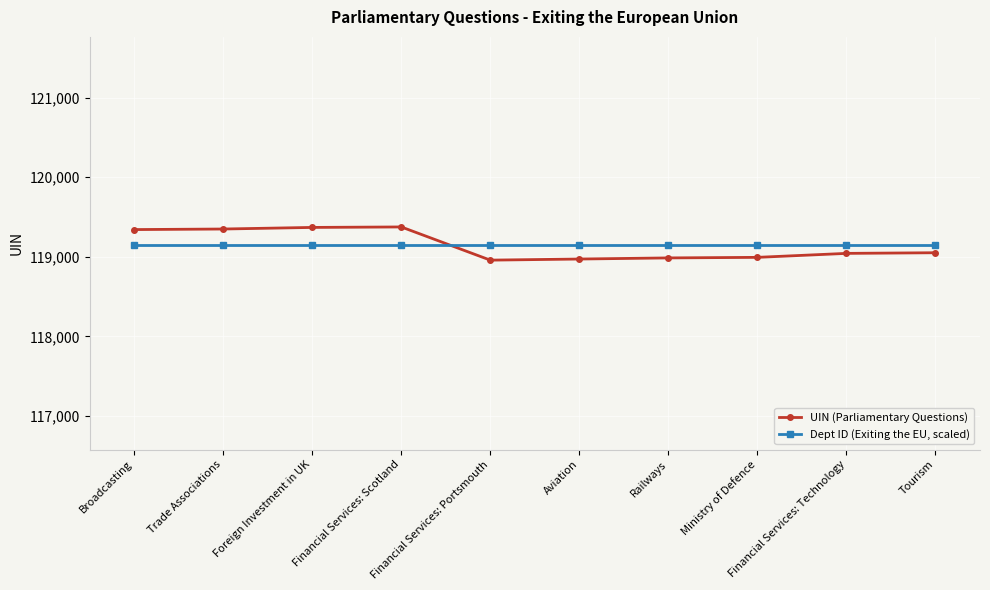

What is the highest value of the Dept ID (Exiting the EU, scaled) series?

119143.8